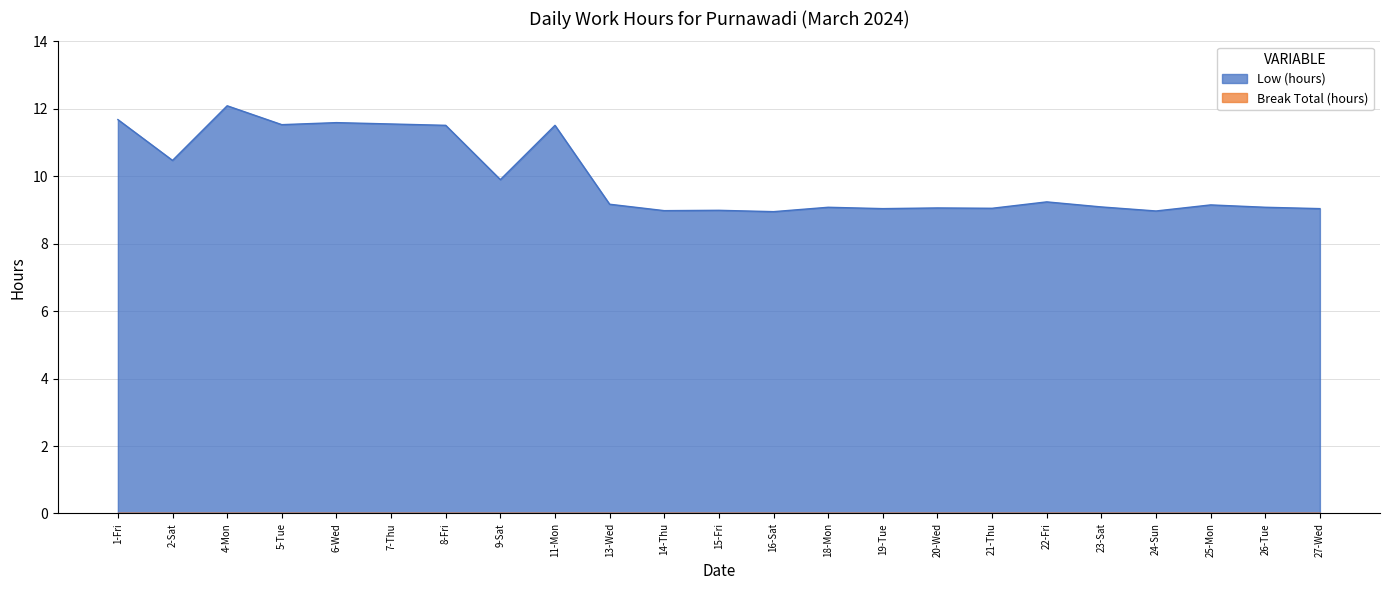

Reading right to left, transcribe all the data shown in this chart.

9.0	9.1	9.2	9.0	9.1	9.2	9.1	9.1	9.0	9.1	8.9	9.0	9.0	9.2	11.5	9.9	11.5	11.6	11.6	11.5	12.1	10.5	11.7